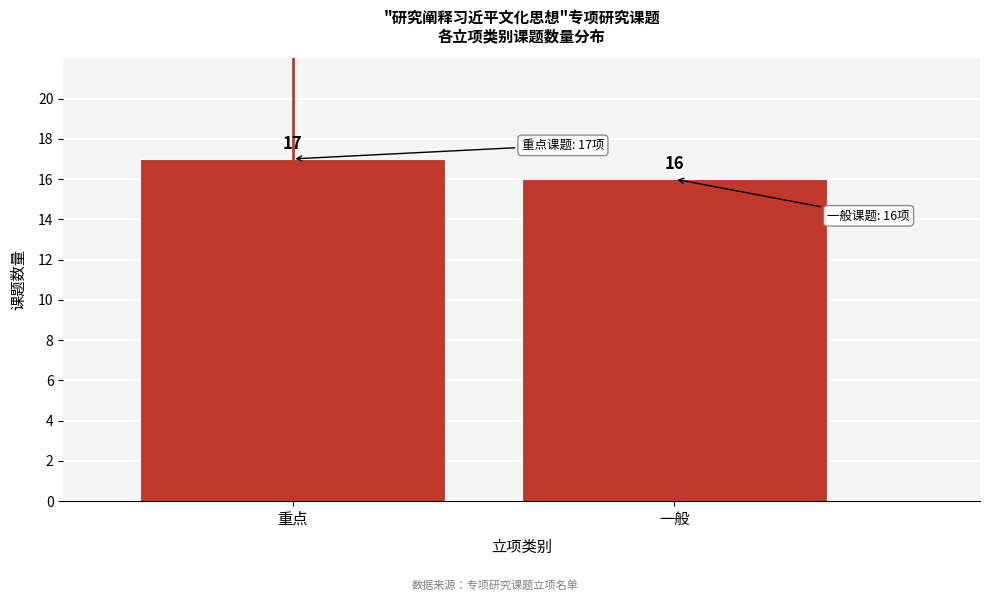

Reading right to left, what are all the values shown in this chart?

16	17